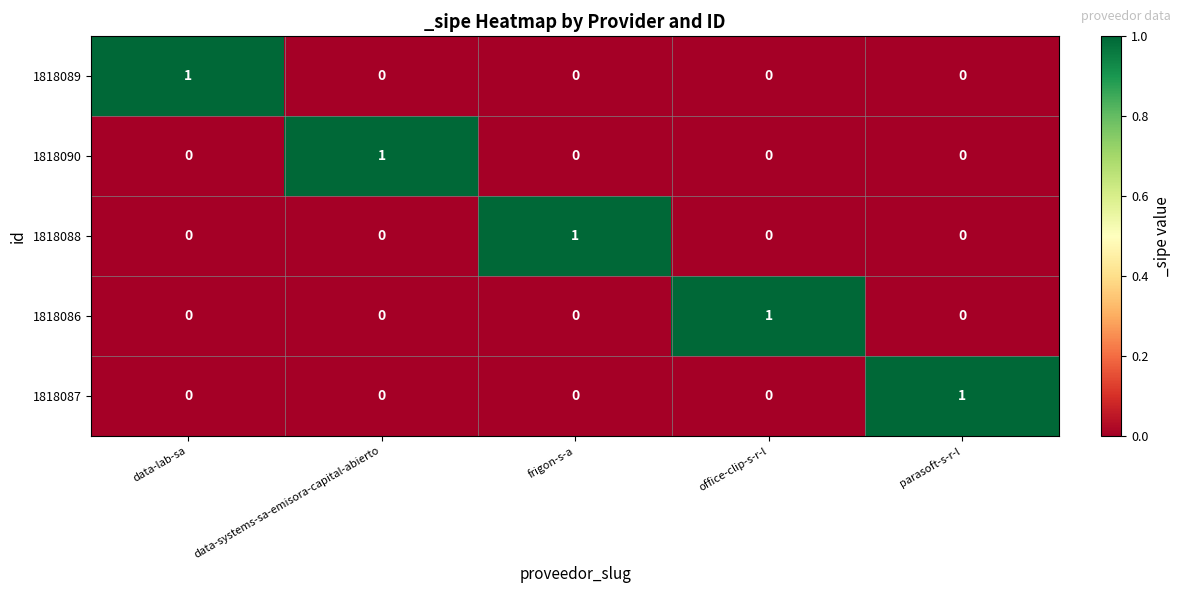

How many 1818090 values are between 0 and 1?

5